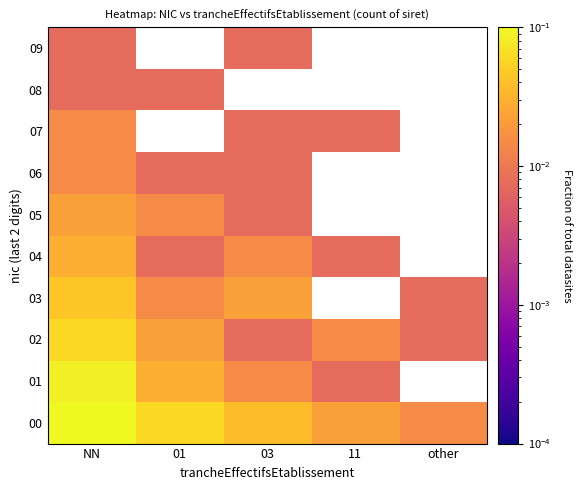

At which category is the sum across all series the highest?

NN